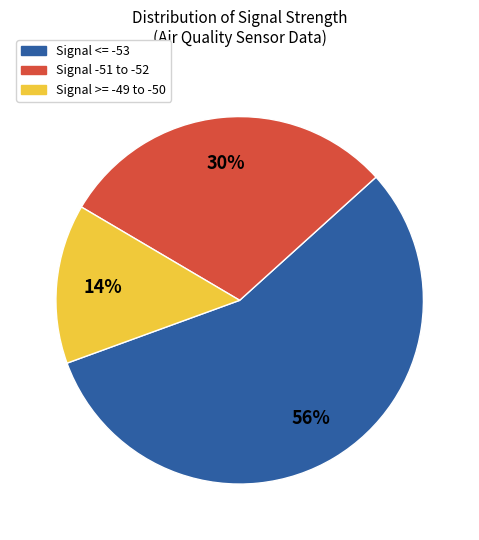

Which has a higher value, Signal >= -49 to -50 or Signal -51 to -52?

Signal -51 to -52